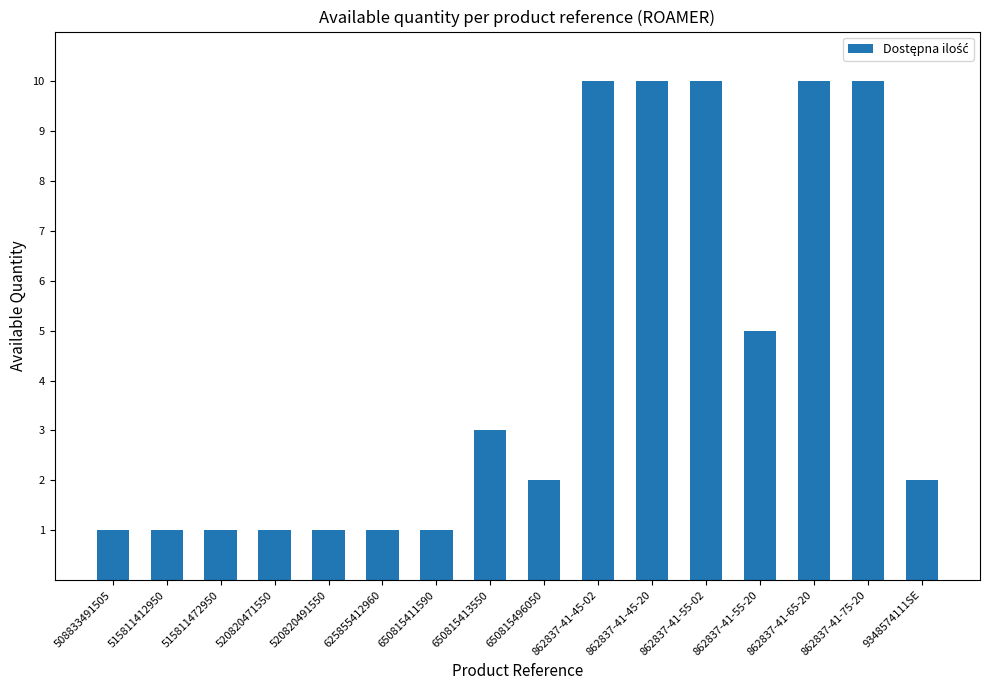

Between 650815413550 and 862837-41-45-20, which is larger?

862837-41-45-20